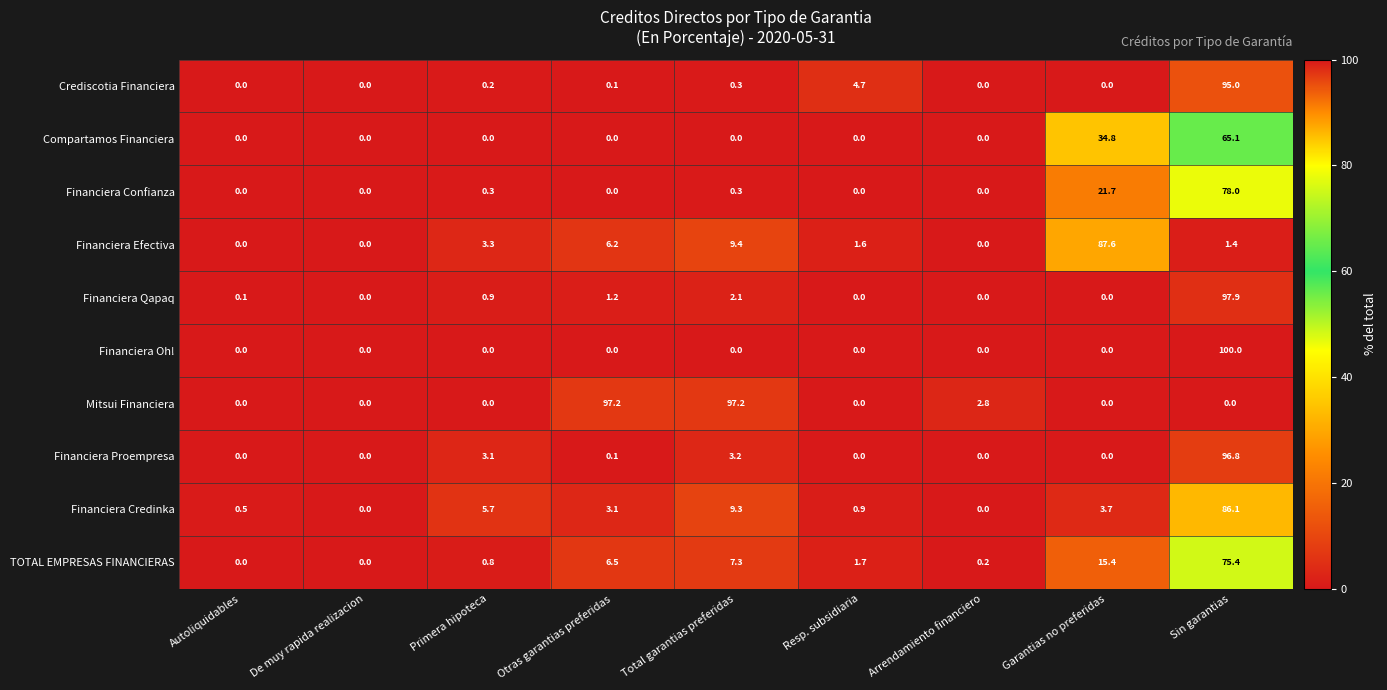

What is the difference between the highest and lowest values at Primera hipoteca?

5.7